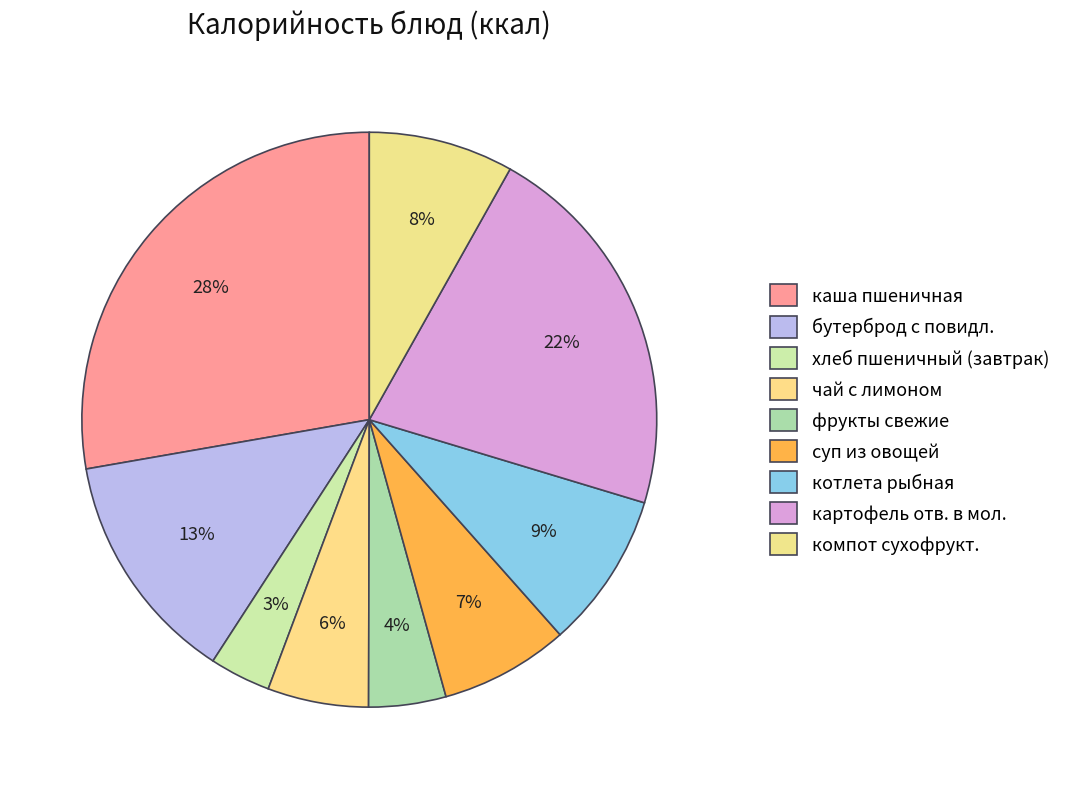

How many slices are in this pie chart?

9